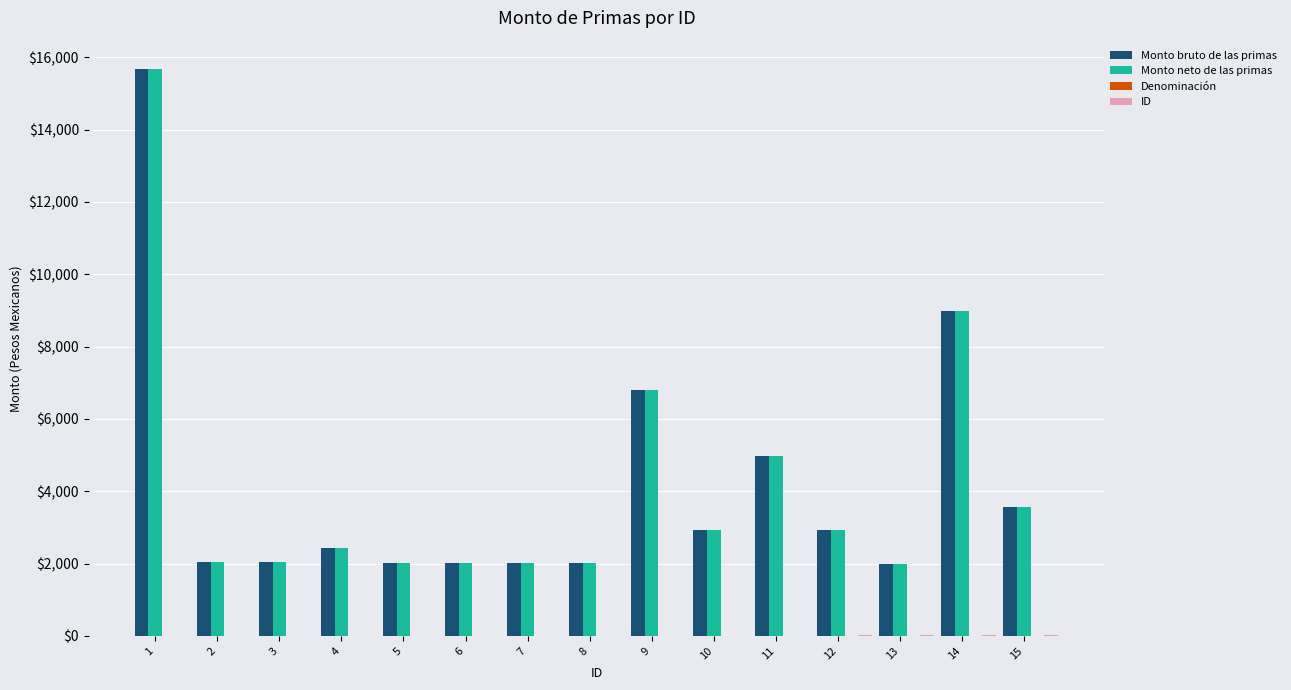

What is the highest value of the Monto bruto de las primas series?

15673.5